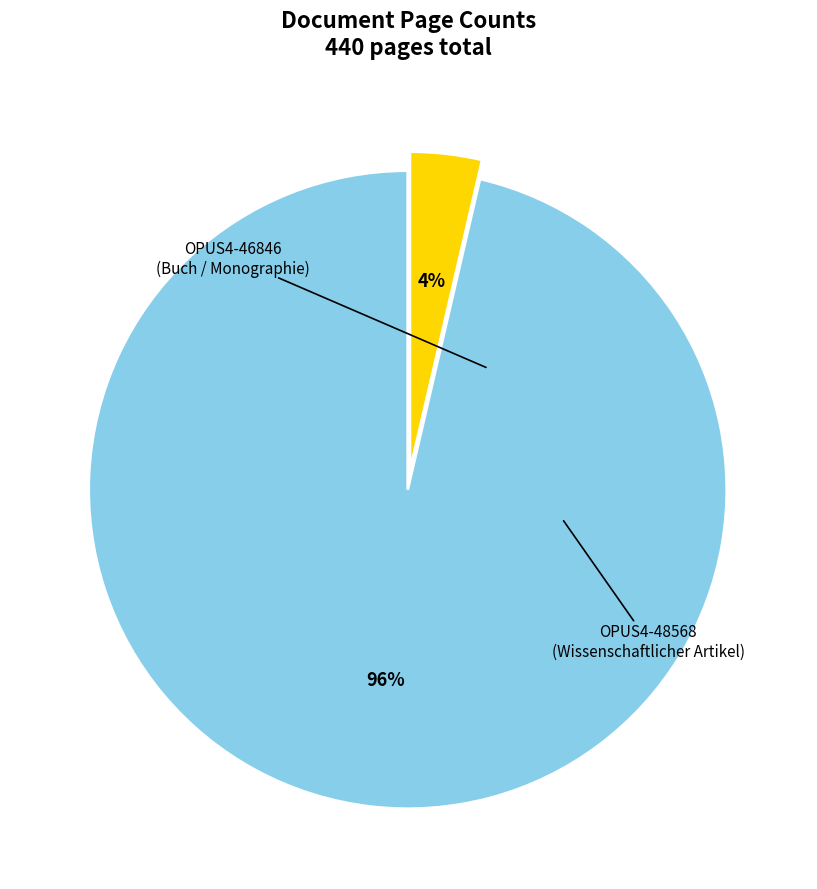

Is there a majority slice in this chart?

Yes